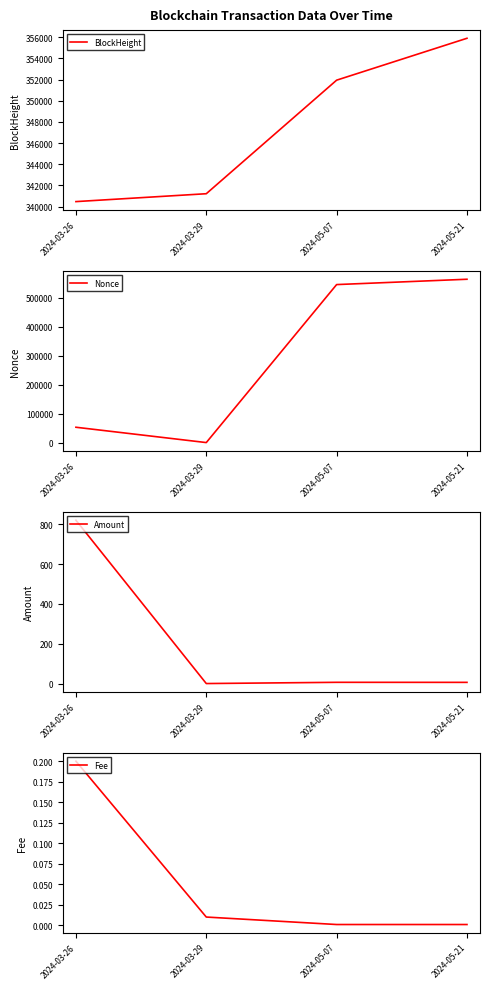

What position from the right is 2024-03-29?

3